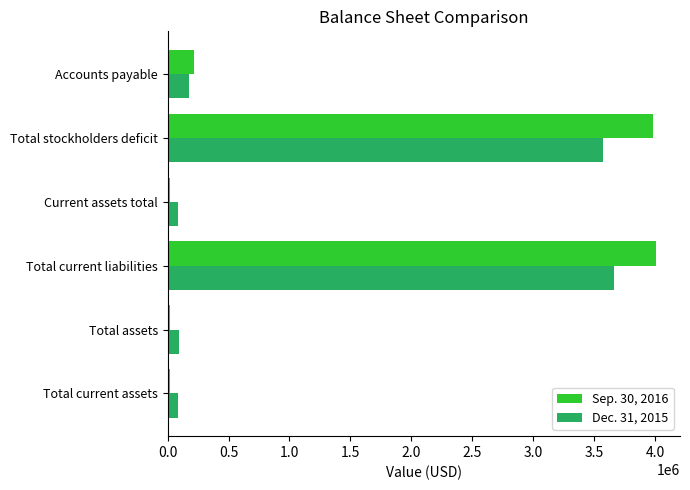

Count the number of data series in this chart.

2